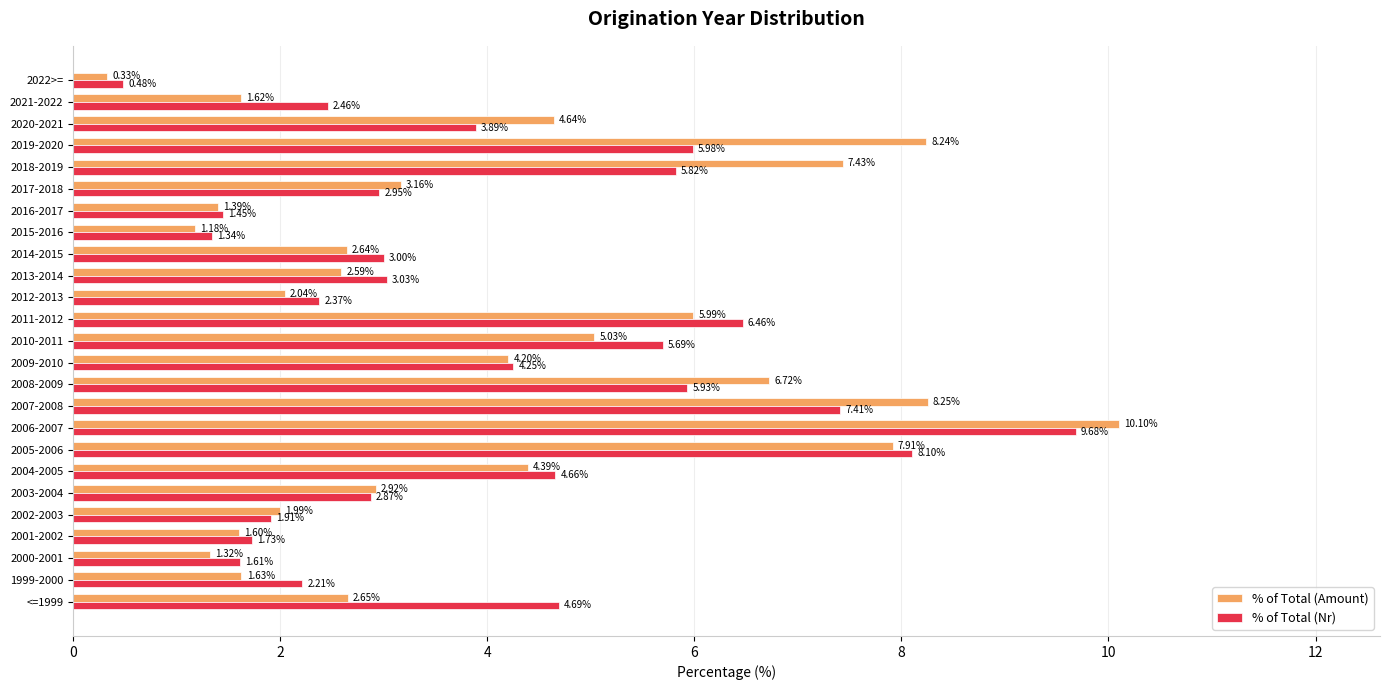

List the series in order of their peak value, highest first.

% of Total (Amount), % of Total (Nr)